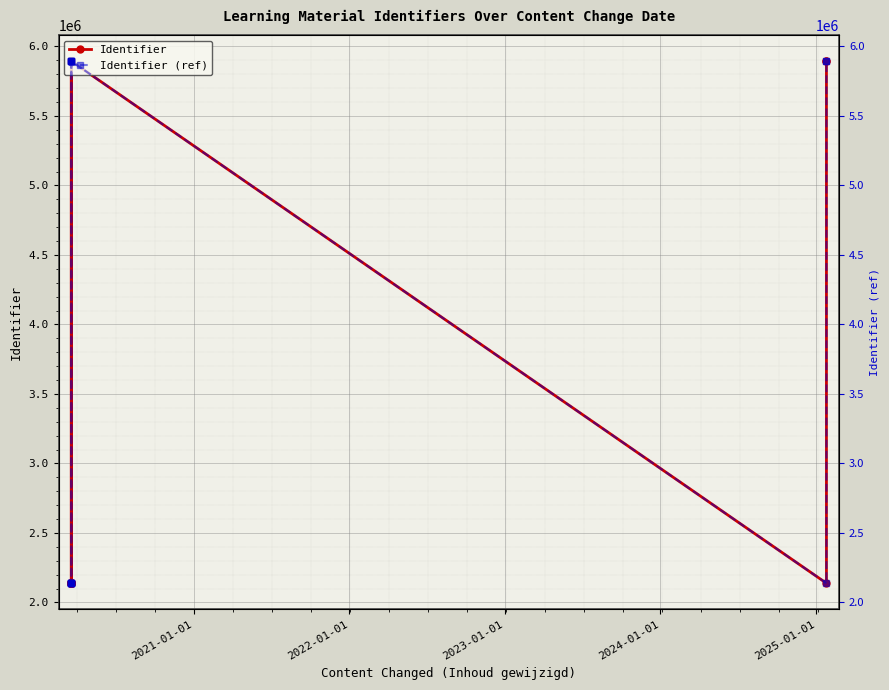

What is the total value across all series at 2021-01-01?

11788298